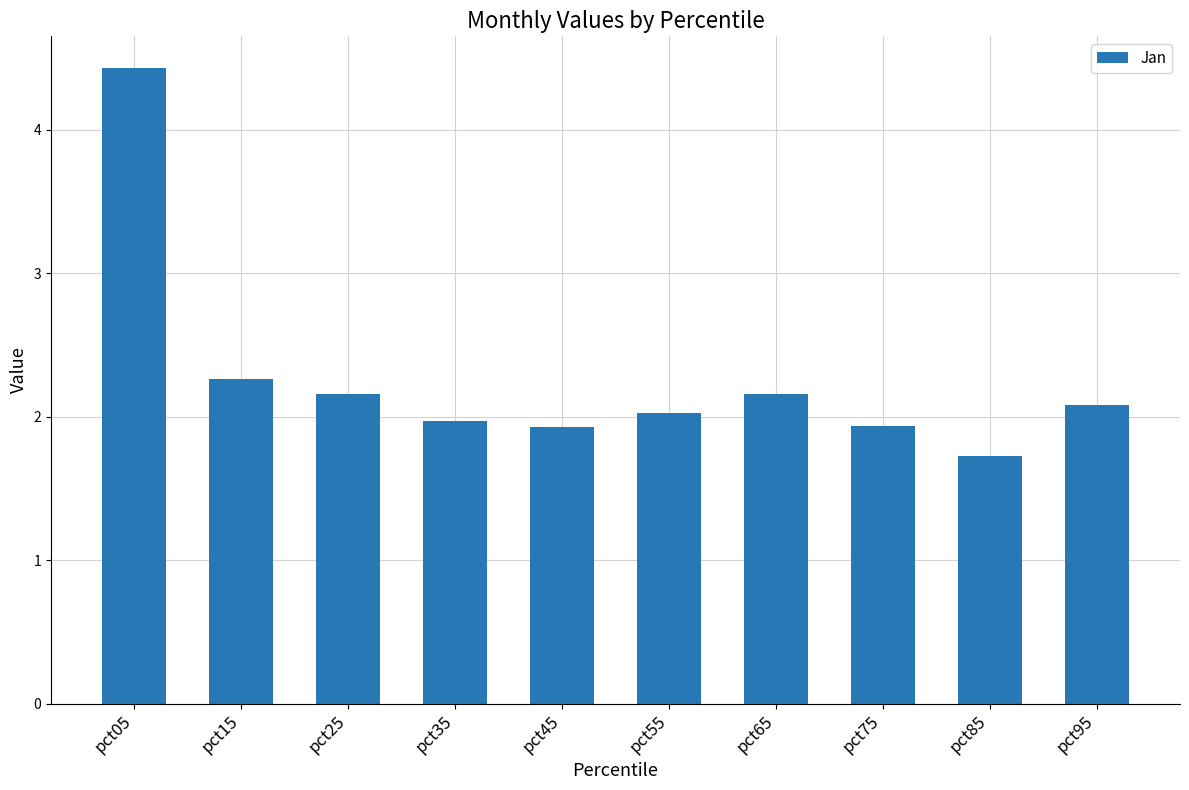

Reading left to right, list all the values displayed in this chart.

pct05=4.4	pct15=2.3	pct25=2.2	pct35=2.0	pct45=1.9	pct55=2.0	pct65=2.2	pct75=1.9	pct85=1.7	pct95=2.1